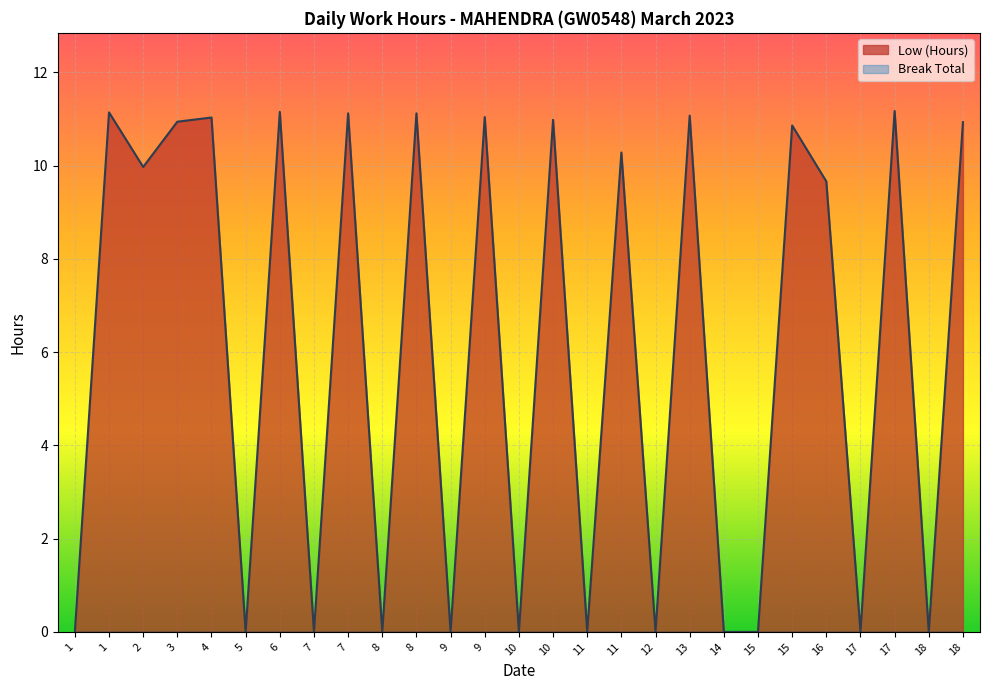

Reading left to right, transcribe all the data shown in this chart.

1=0.0	1=11.1	2=10.0	3=10.9	4=11.0	5=0.0	6=11.2	7=0.0	7=11.1	8=0.0	8=11.1	9=0.0	9=11.0	10=0.0	10=11.0	11=0.0	11=10.3	12=0.0	13=11.1	14=0.0	15=0.0	15=10.9	16=9.7	17=0.0	17=11.2	18=0.0	18=10.9